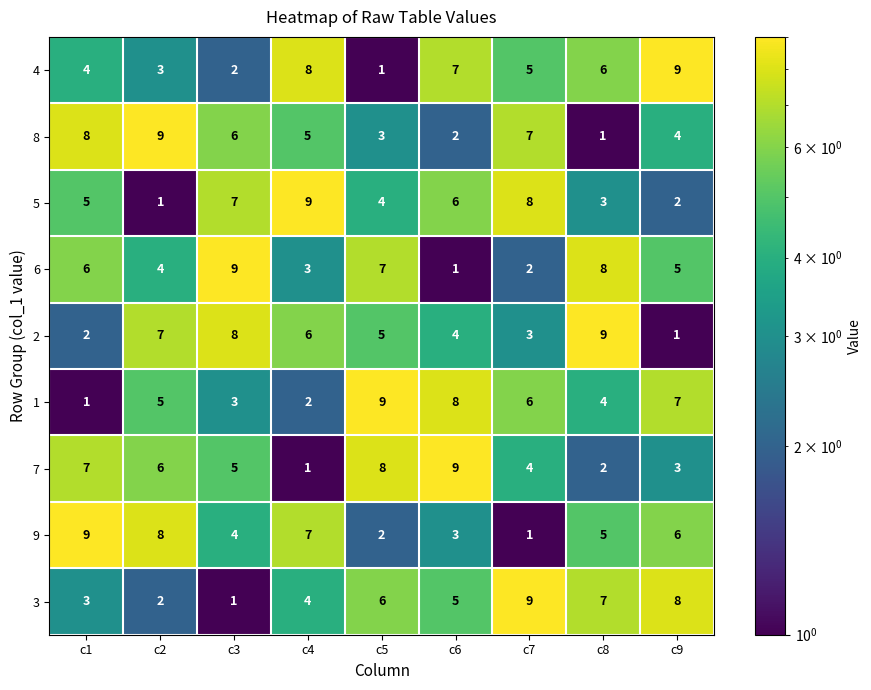

What is the maximum value shown in the chart?

9